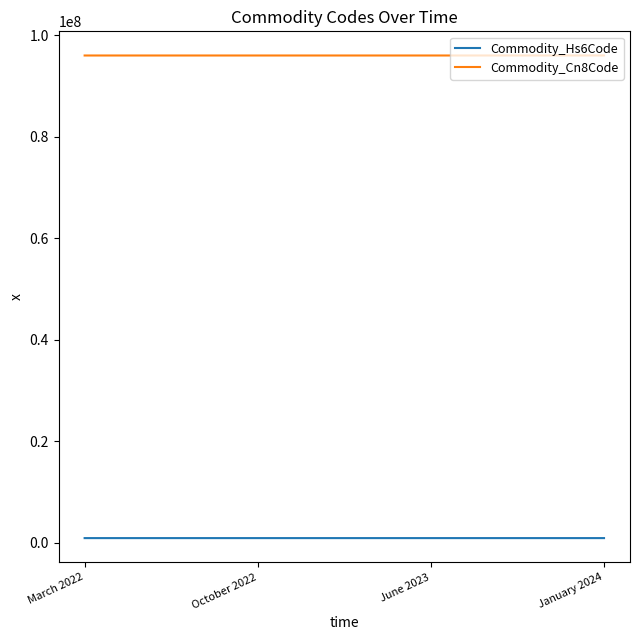

Rank the series by their average value, from highest to lowest.

Commodity_Cn8Code, Commodity_Hs6Code